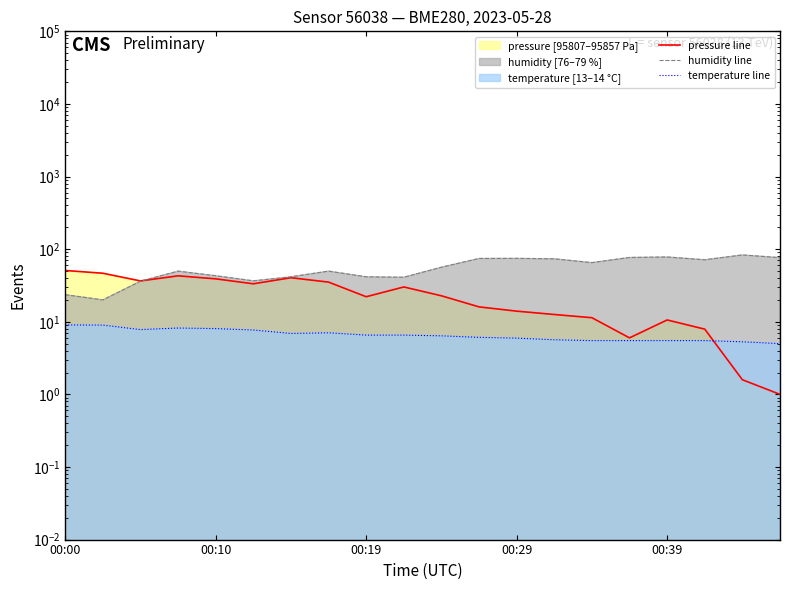

Which category has the highest value across all series?

18